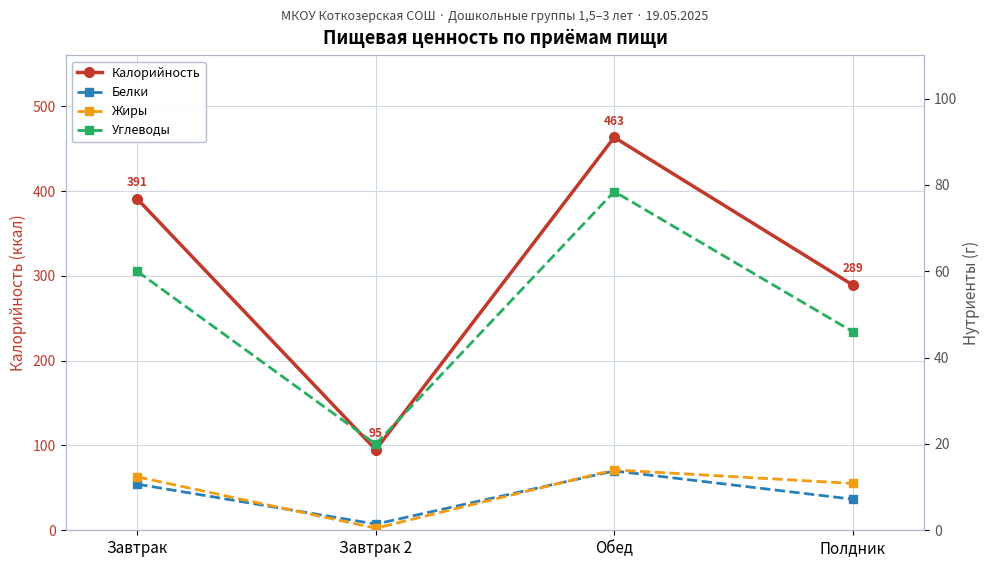

Is it true that Углеводы equals 9.6 at Полдник?

False